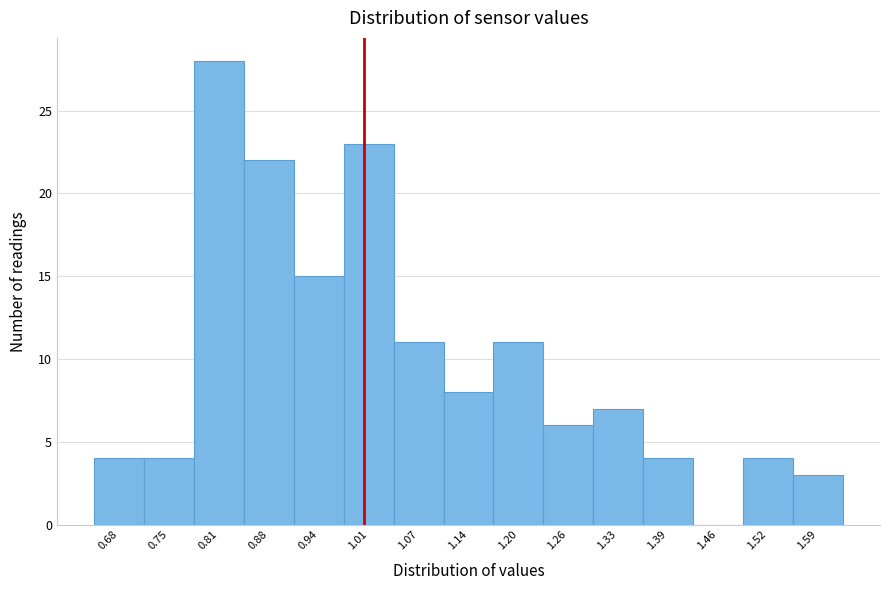

Which range on the x-axis has the tallest bar?

0.78 to 0.84